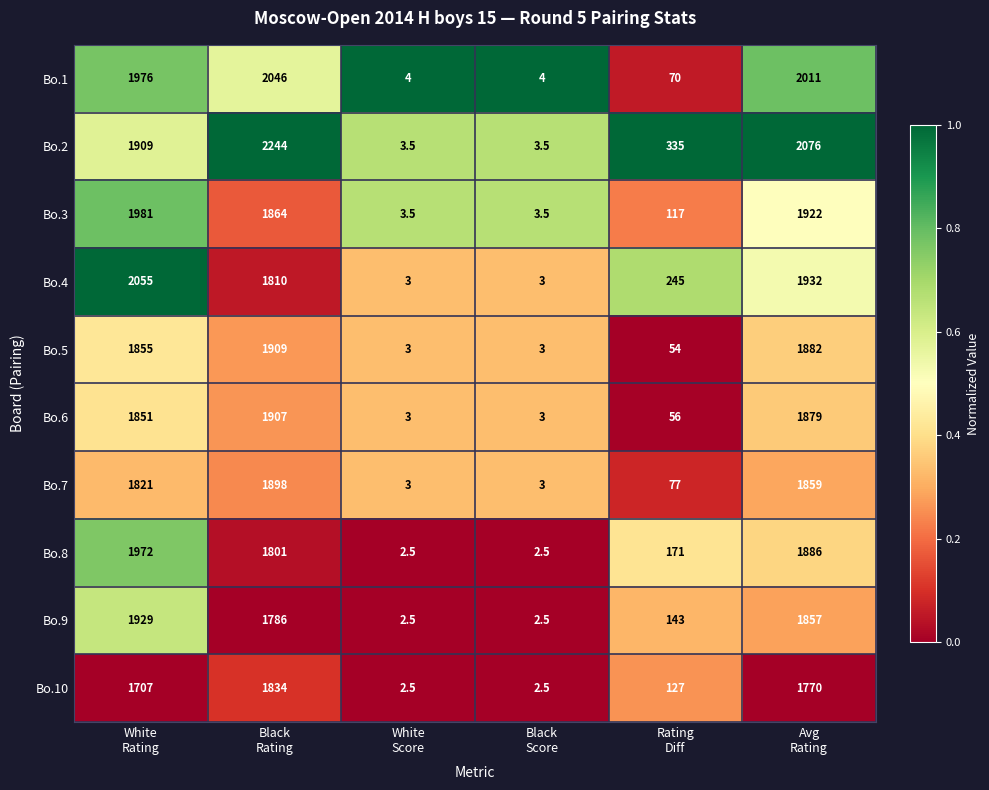

List the series in order of their peak value, highest first.

Bo.2, Bo.4, Bo.1, Bo.3, Bo.8, Bo.9, Bo.5, Bo.6, Bo.7, Bo.10